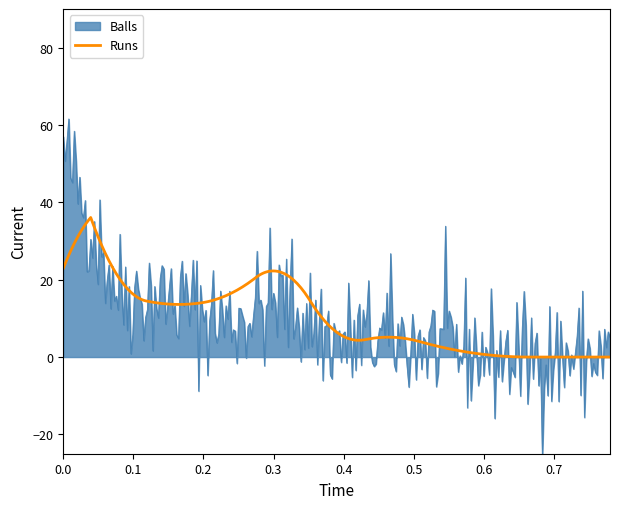

What is the greatest value displayed?

61.6